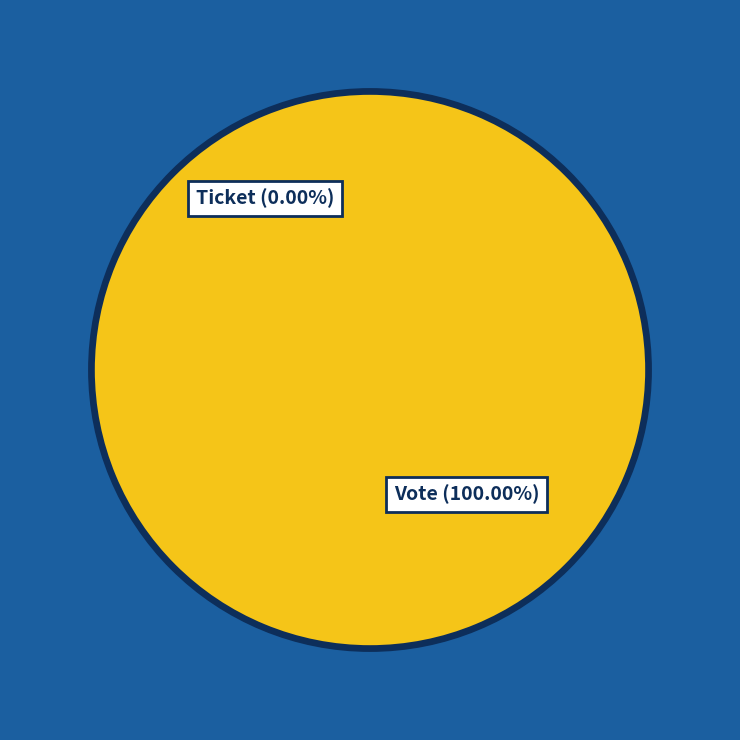

To the nearest percent, what is the combined percentage of Vote and Ticket?

100%